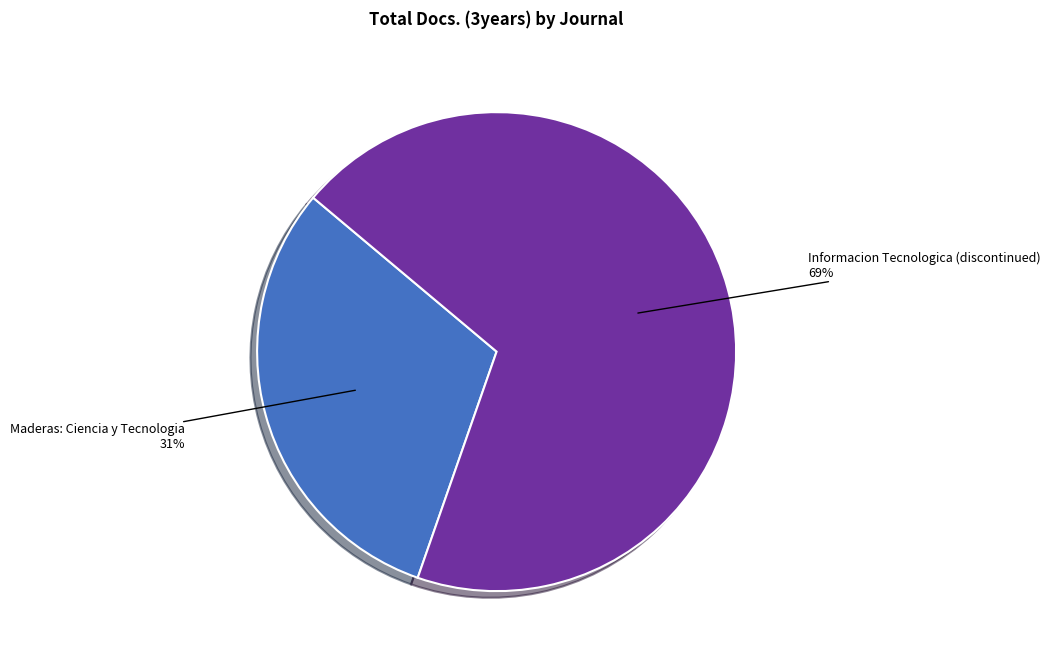

Count the number of slices in the pie.

2